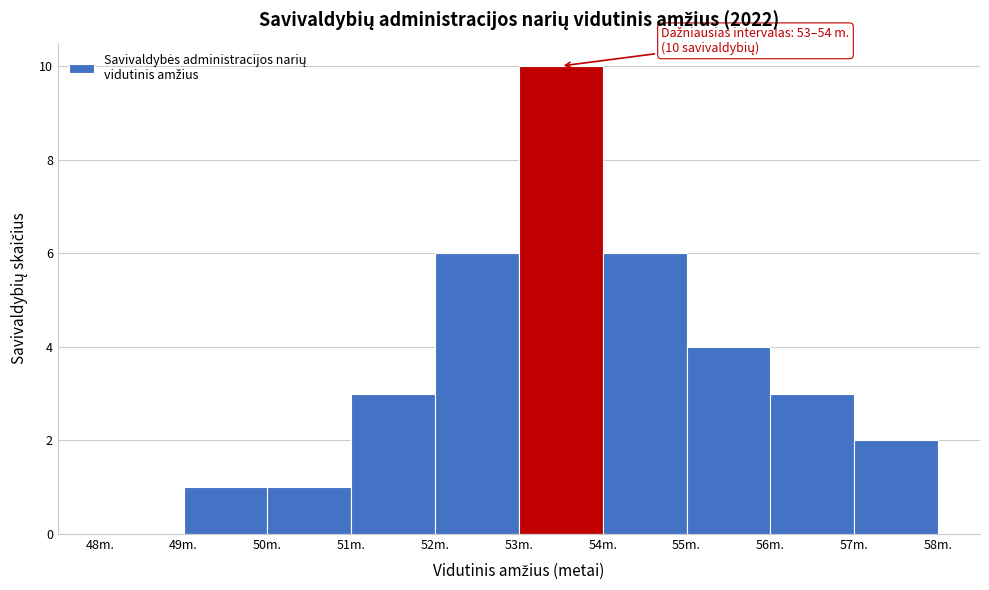

Over which range of the x-axis is the bar tallest?

53 to 54